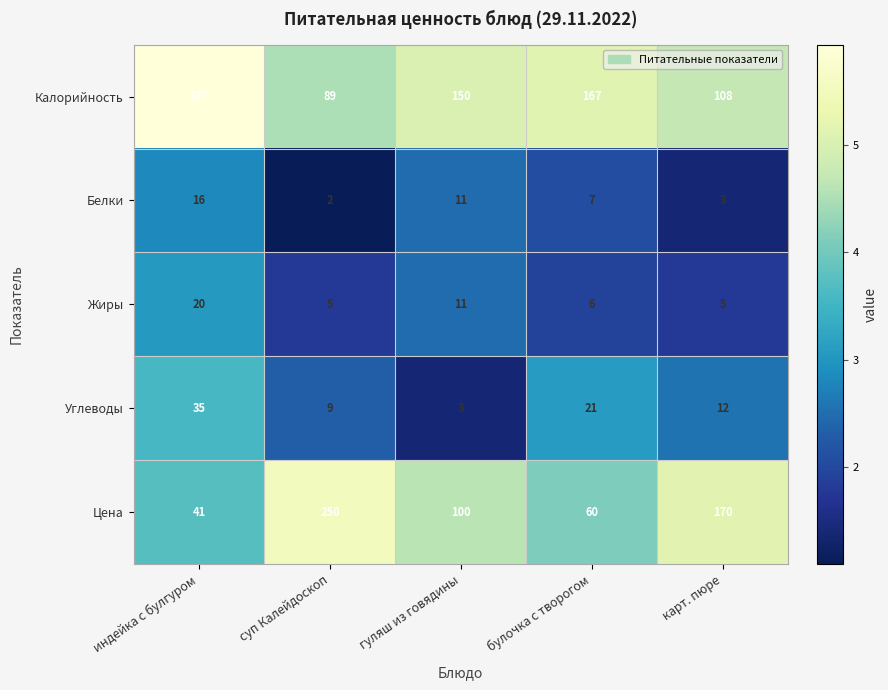

Which series changed the most between булочка с творогом and карт. пюре?

Цена